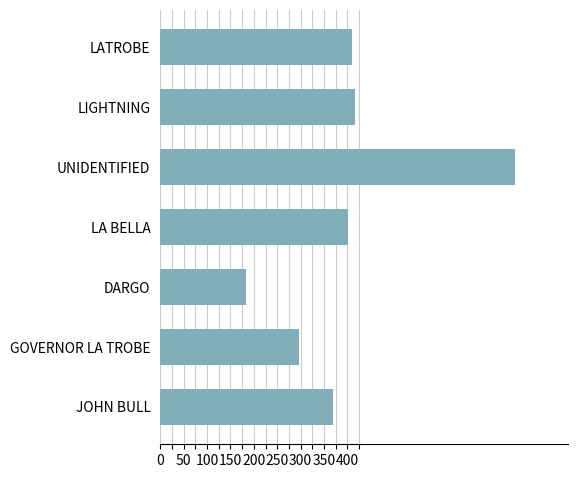

How many data points are less than 401?

3